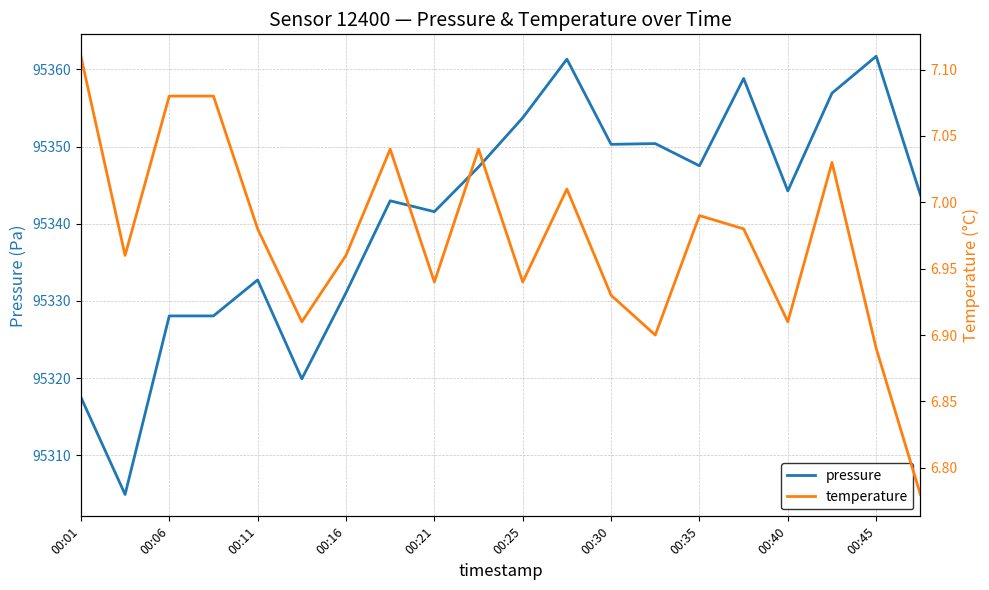

The pressure series shows 95332.7 at 00:11. True or false?

True